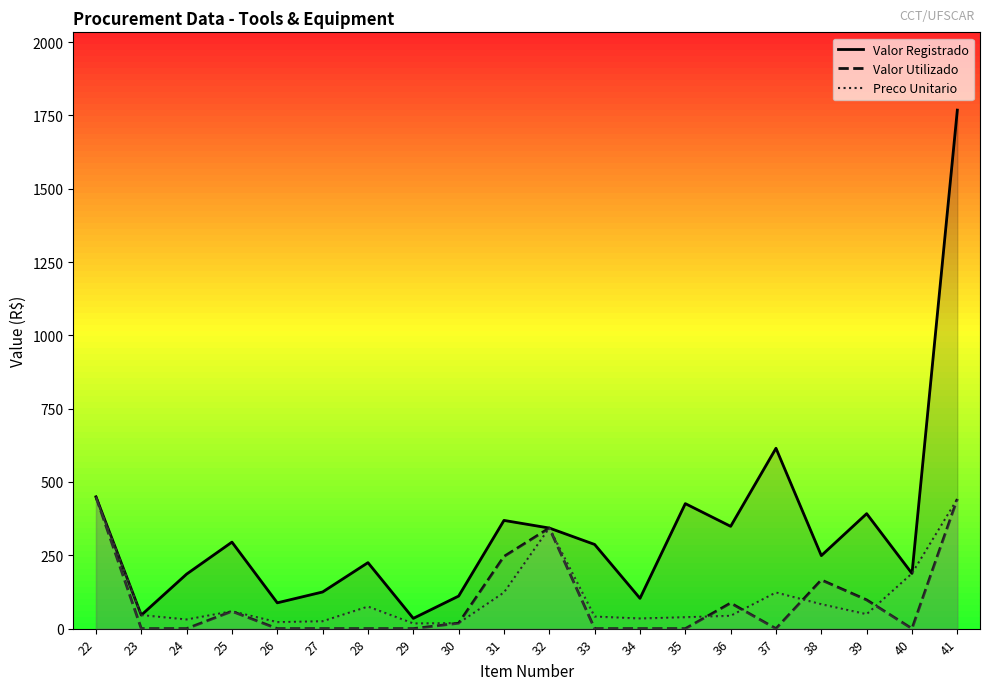

What are all the series names shown in the legend?

Valor Registrado, Valor Utilizado, Preco Unitario